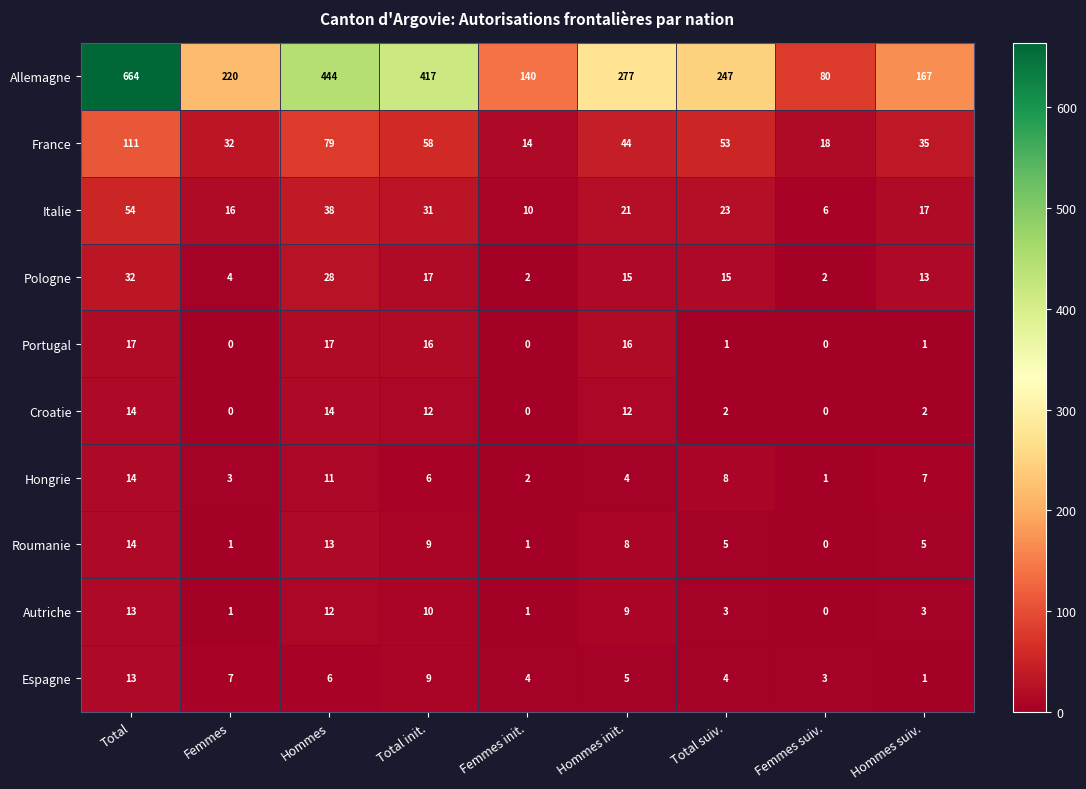

The value of Italie at Hommes suiv. is 29. True or false?

False